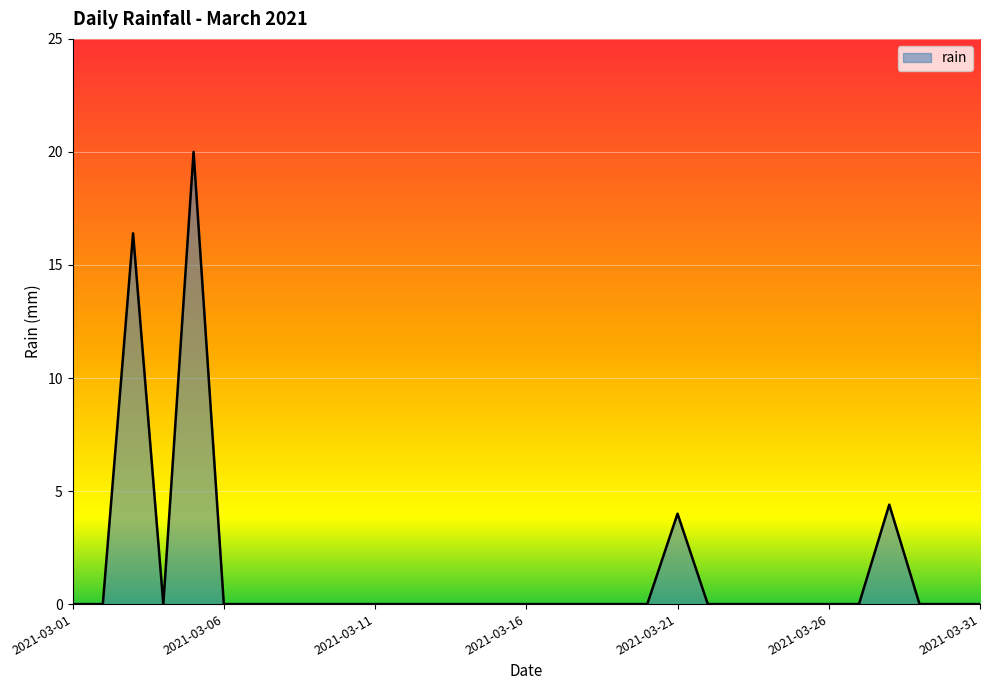

What is the maximum value shown in the chart?

20.0